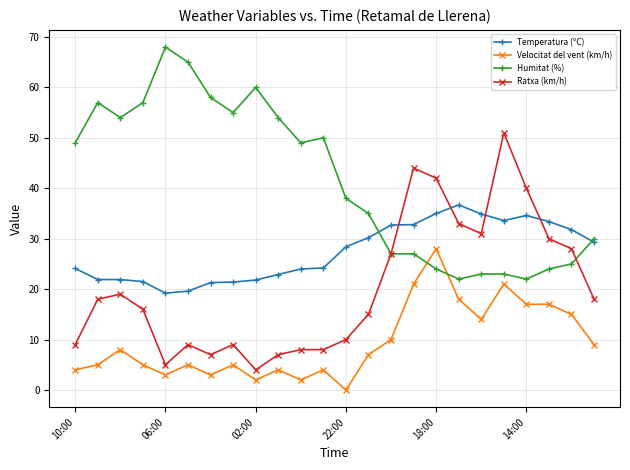

True or false: Temperatura (ºC) has more than 0 points higher than both neighbors.

True